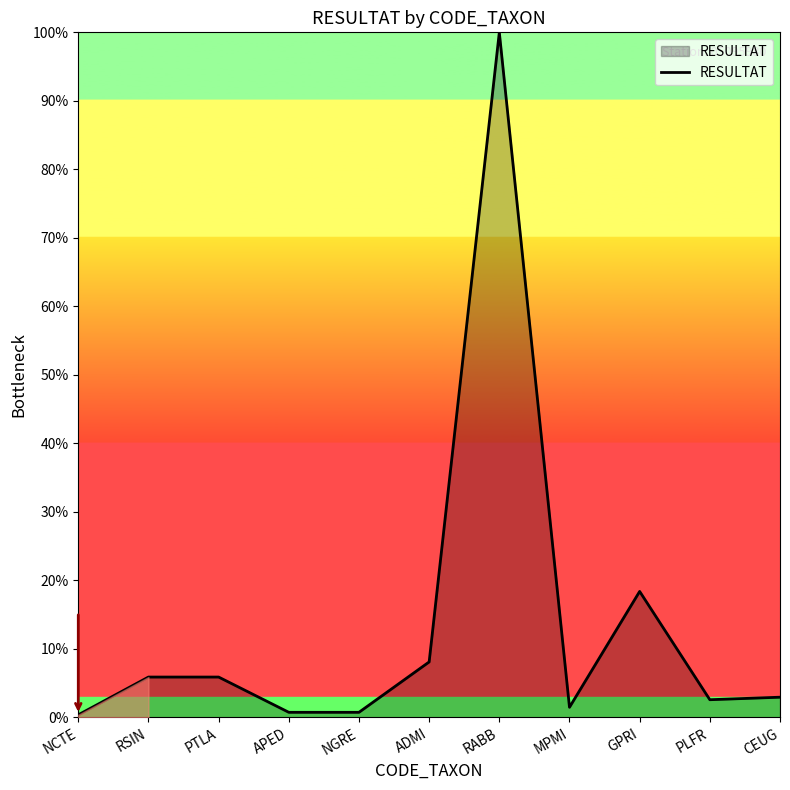

List the labels in order of value, smallest first.

NCTE, APED, NGRE, MPMI, PLFR, CEUG, RSIN, PTLA, ADMI, GPRI, RABB